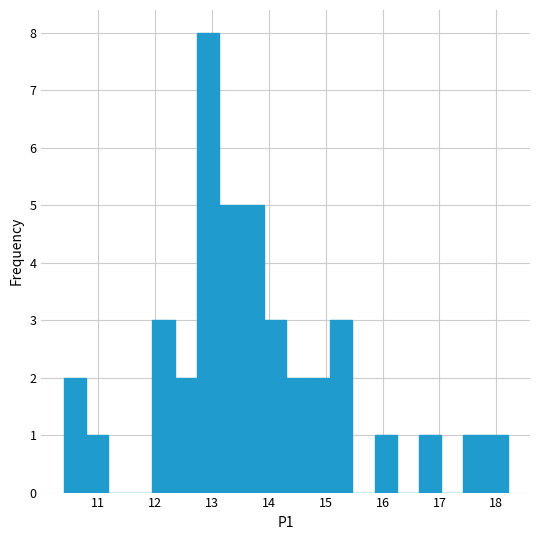

Read against the x-axis, roughly where is the centre of the tallest bar?

12.9